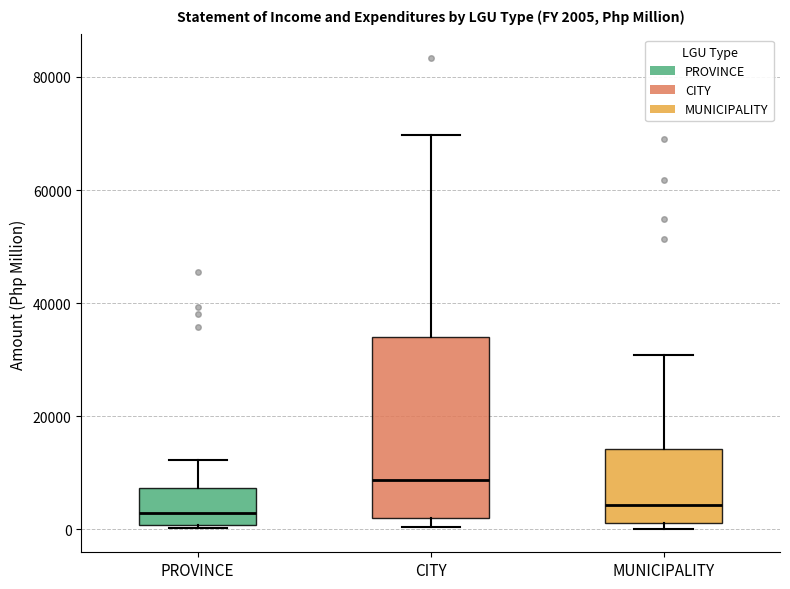

Which box is the tallest, from its lower edge to its upper edge?

CITY